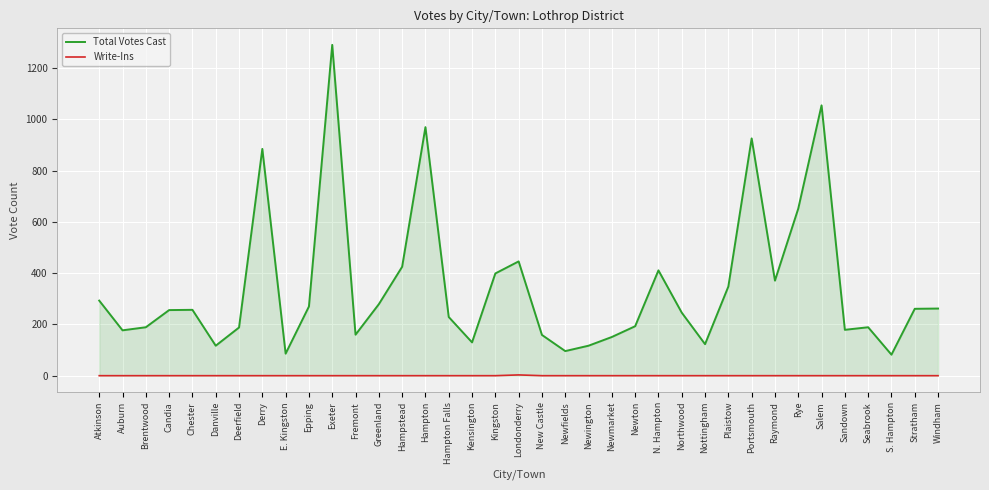

Which series changed the most between Candia and Derry?

Total Votes Cast